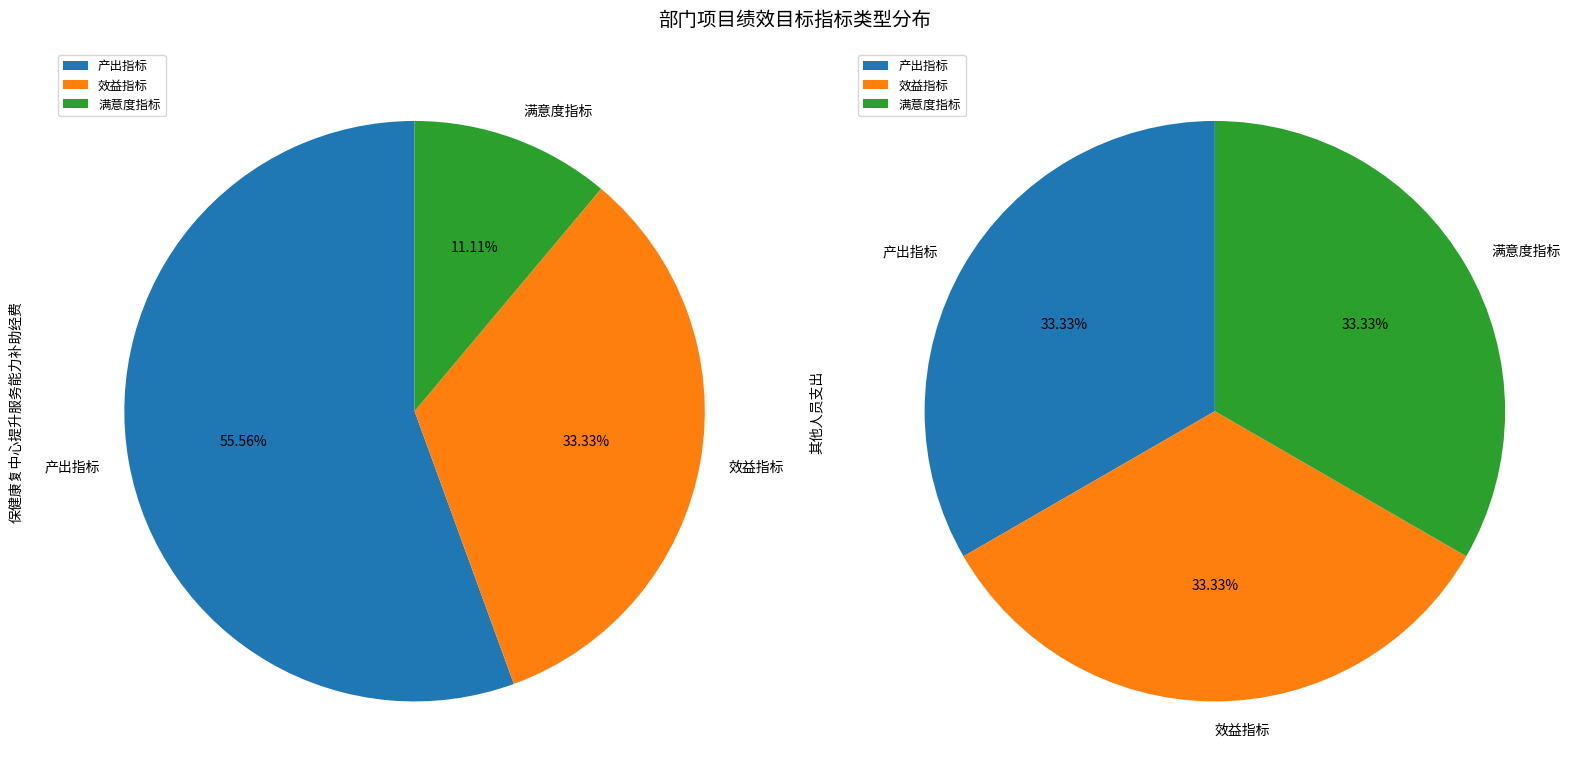

Does 满意度指标 account for over 50% of the chart?

No